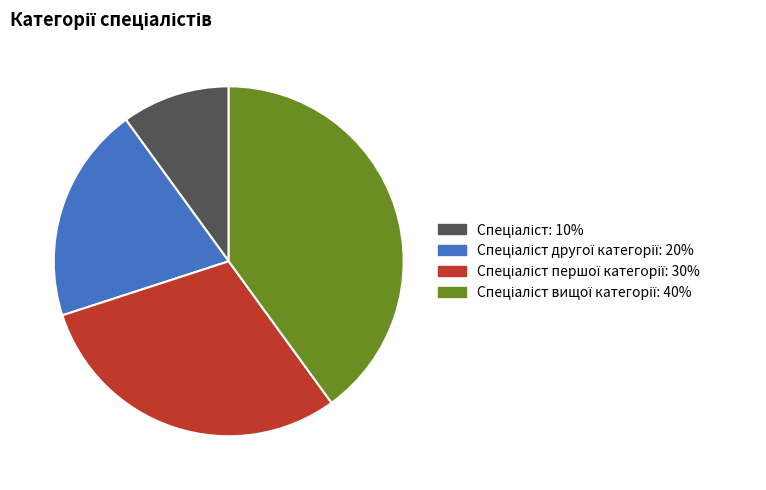

Is there any slice that represents more than half of the pie?

No